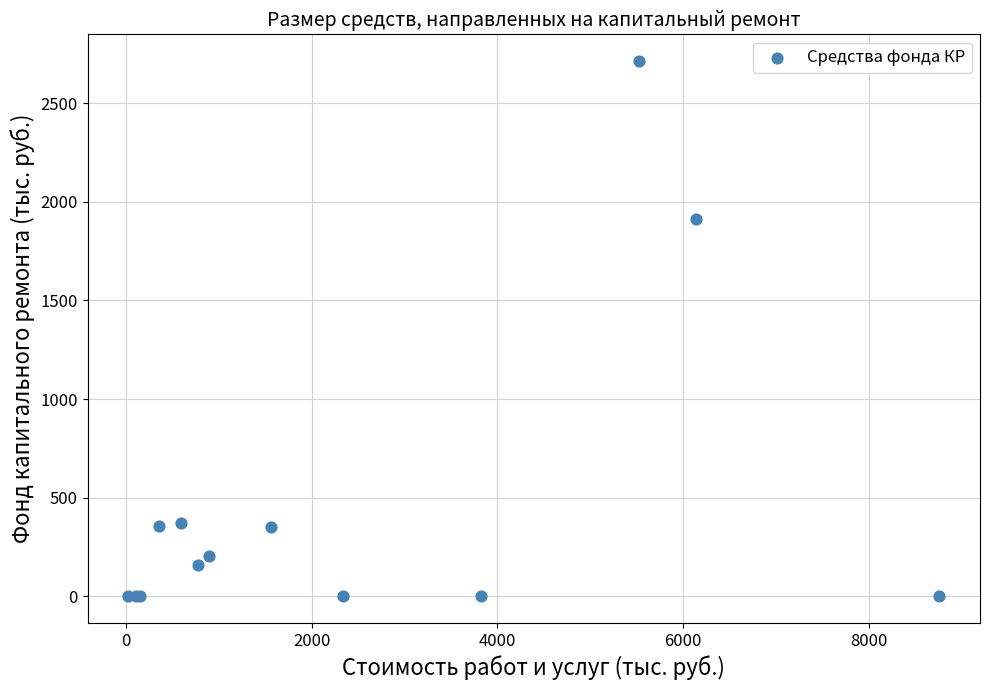

What Y value in the scatter plot is closest to 1357?

1911.8